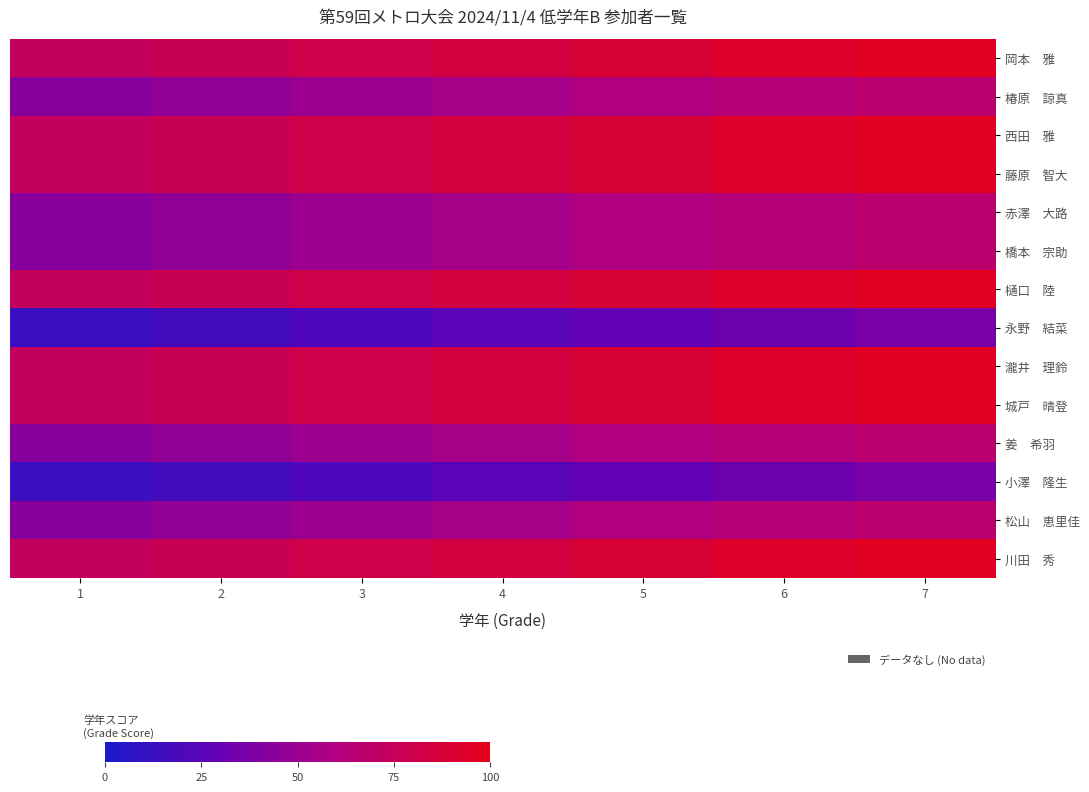

At how many categories does at least one series exceed 28?

7